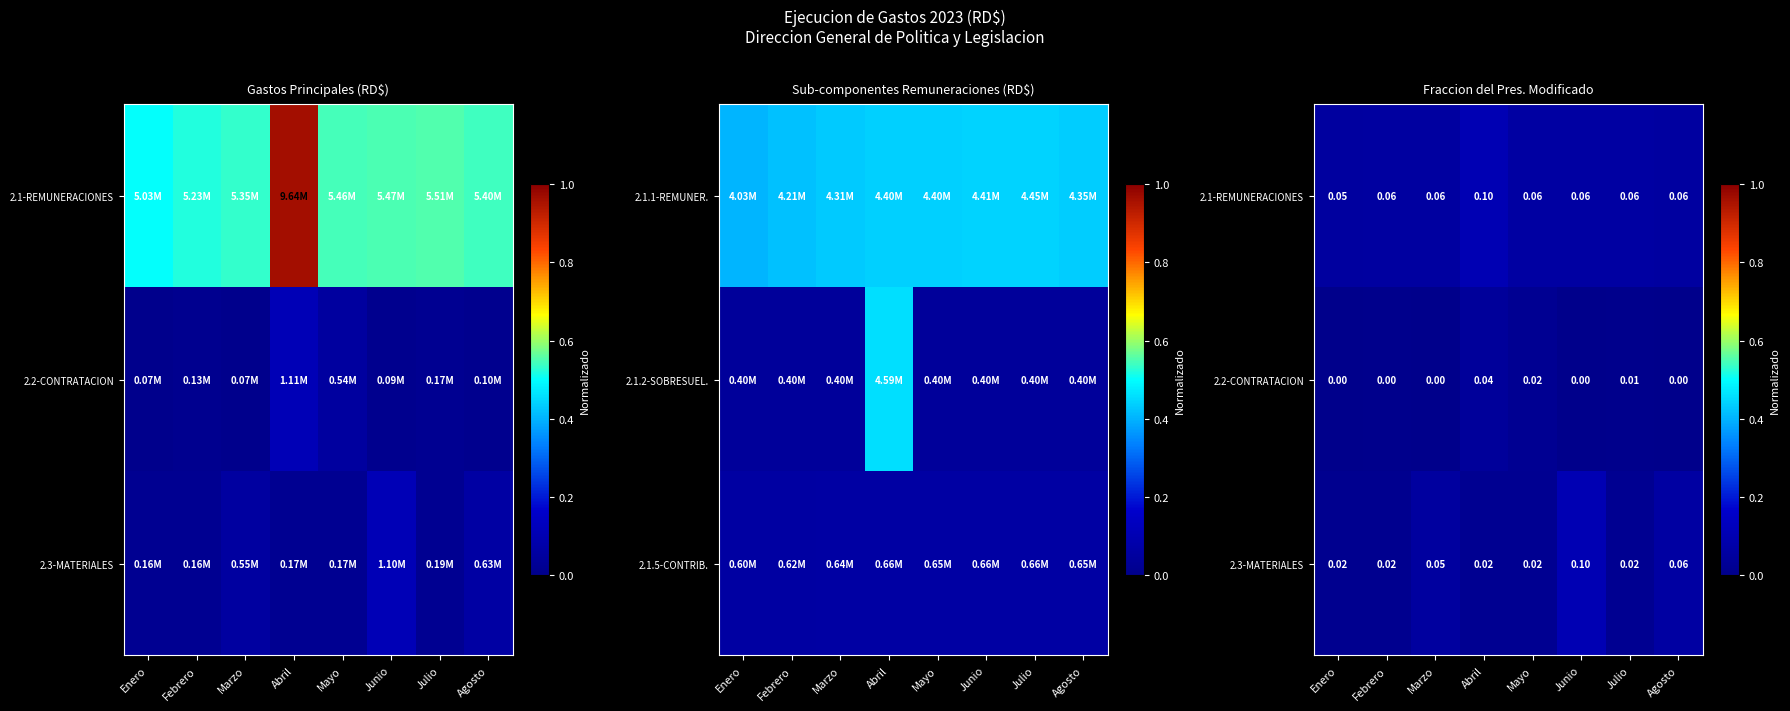

What is the highest value of the 2.1-REMUNERACIONES series?

0.1